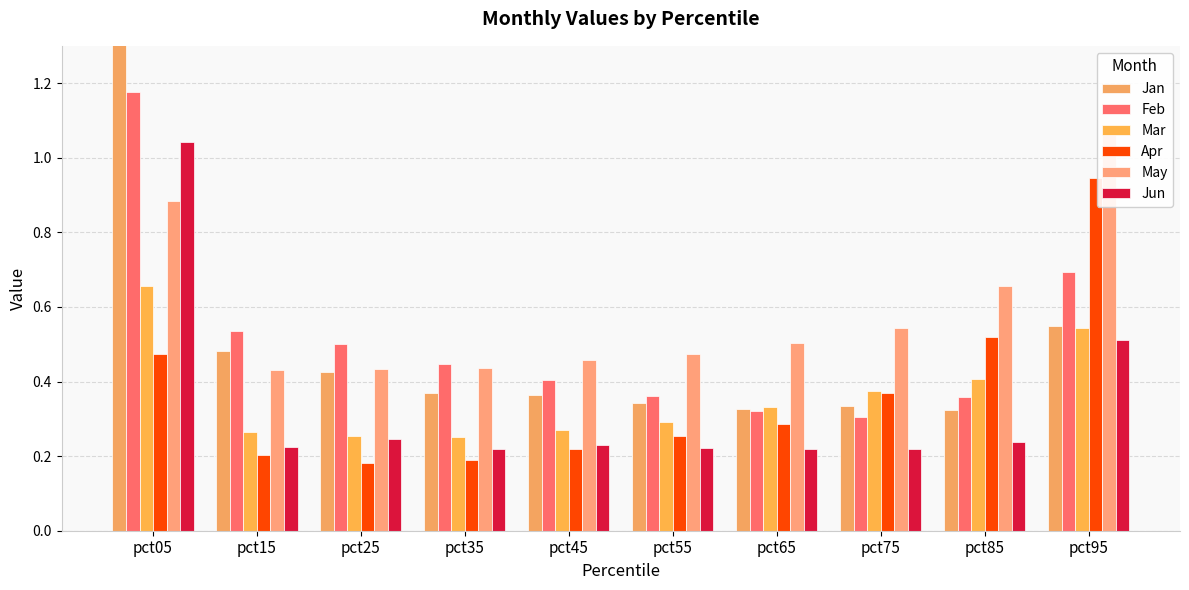

How many data points does each series have?

10